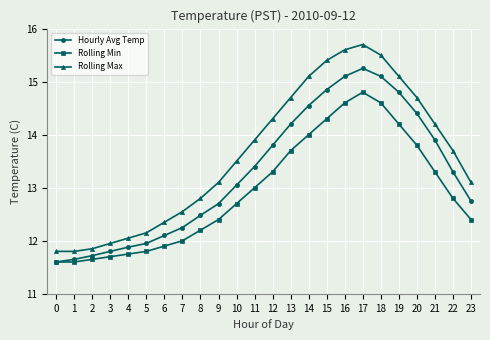

Is the value of Rolling Max at 12 greater than the value of Hourly Avg Temp at 17?

No